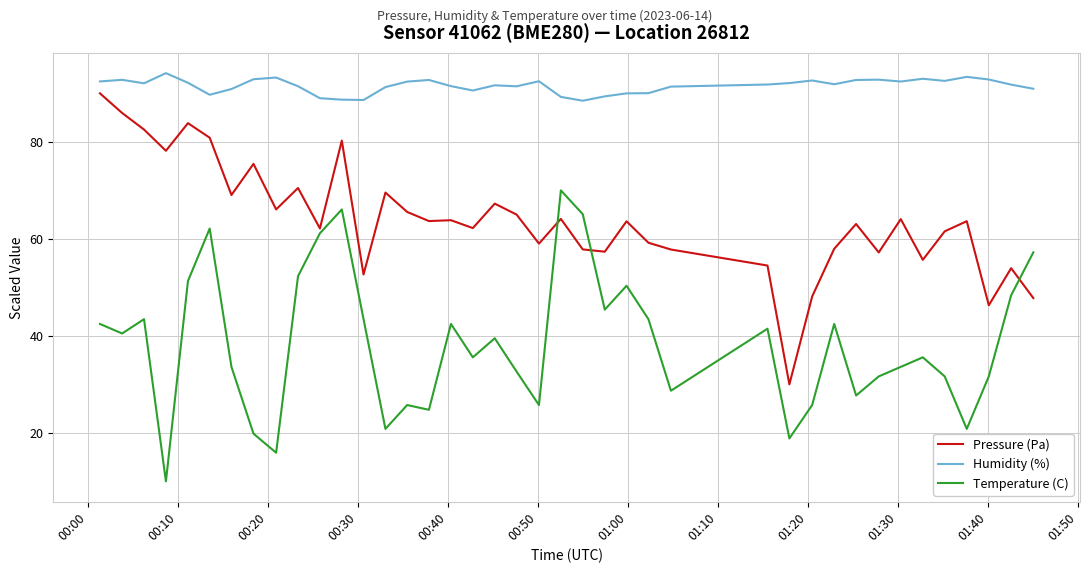

How many lines are shown in the chart?

3